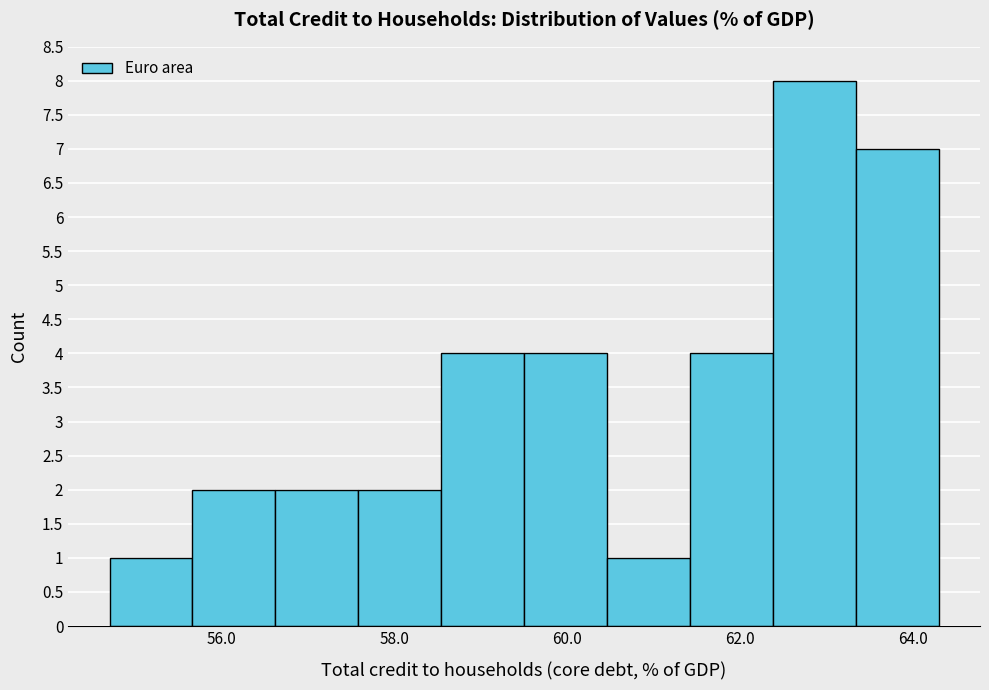

Over which range of the x-axis is the bar tallest?

62.38 to 63.34